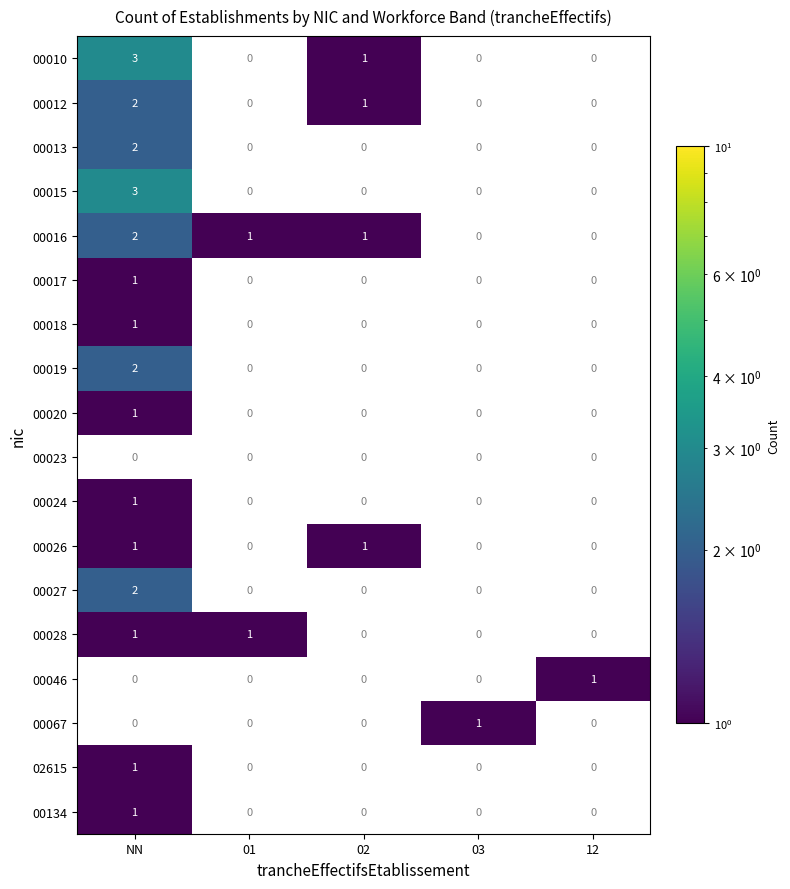

Is it true that 00027 equals 2 at NN?

True